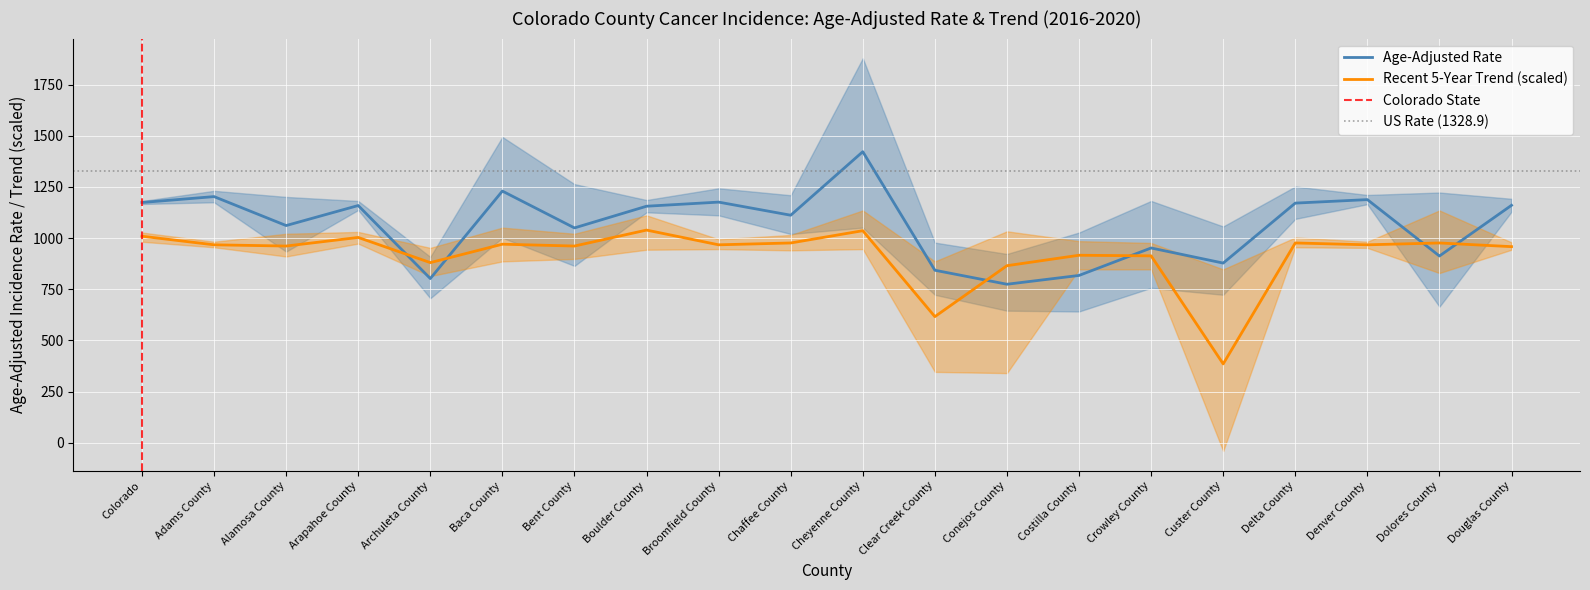

How many intersections are there between Recent 5-Year Trend (scaled) and Age-Adjusted Rate?

6